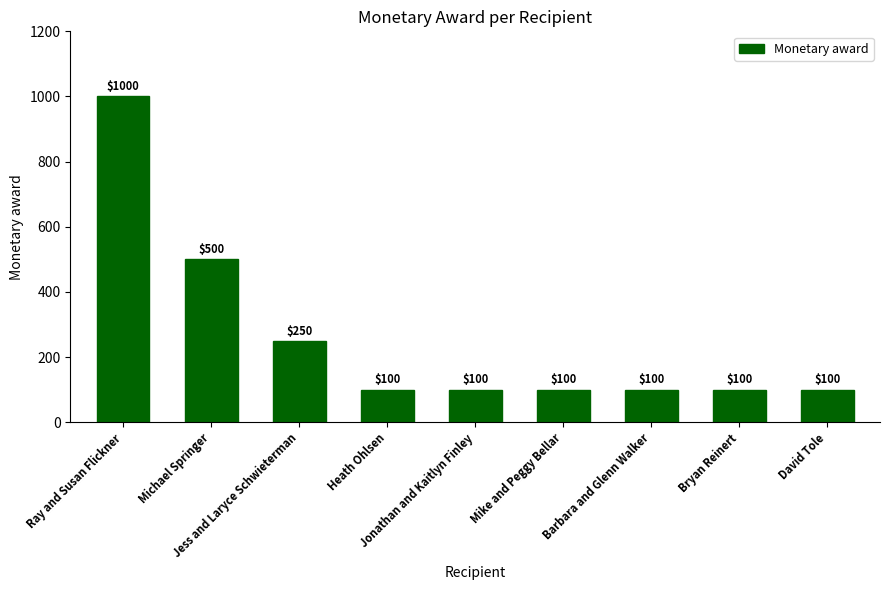

Reading right to left, transcribe all the data shown in this chart.

David Tole=100	Bryan Reinert=100	Barbara and Glenn Walker=100	Mike and Peggy Bellar=100	Jonathan and Kaitlyn Finley=100	Heath Ohlsen=100	Jess and Laryce Schwieterman=250	Michael Springer=500	Ray and Susan Flickner=1000